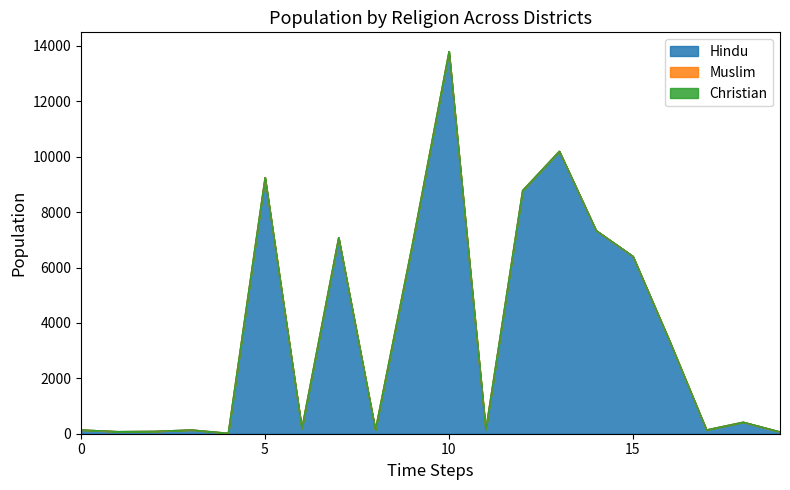

Is it true that Hindu equals 10394 at Puri?

False